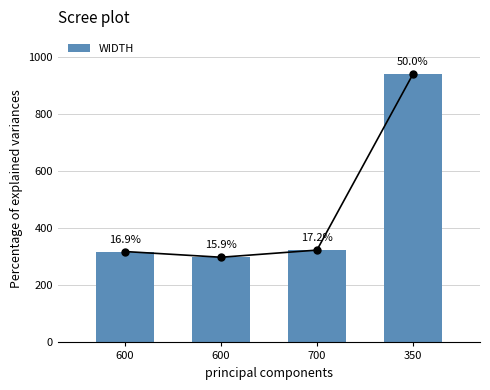

What is the label of the 1st bar from the left?

600